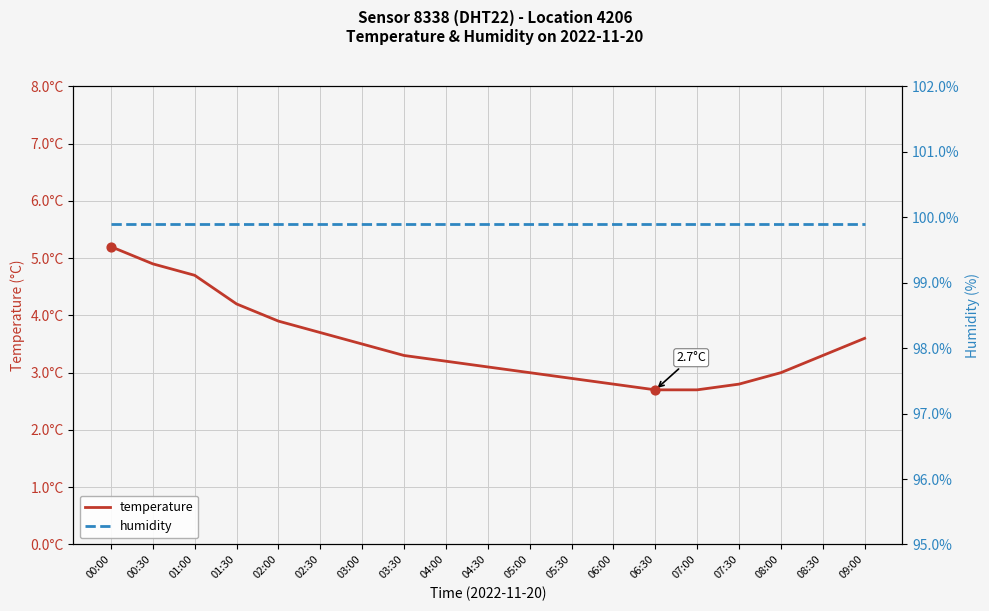

At how many categories does at least one series exceed 46?

19